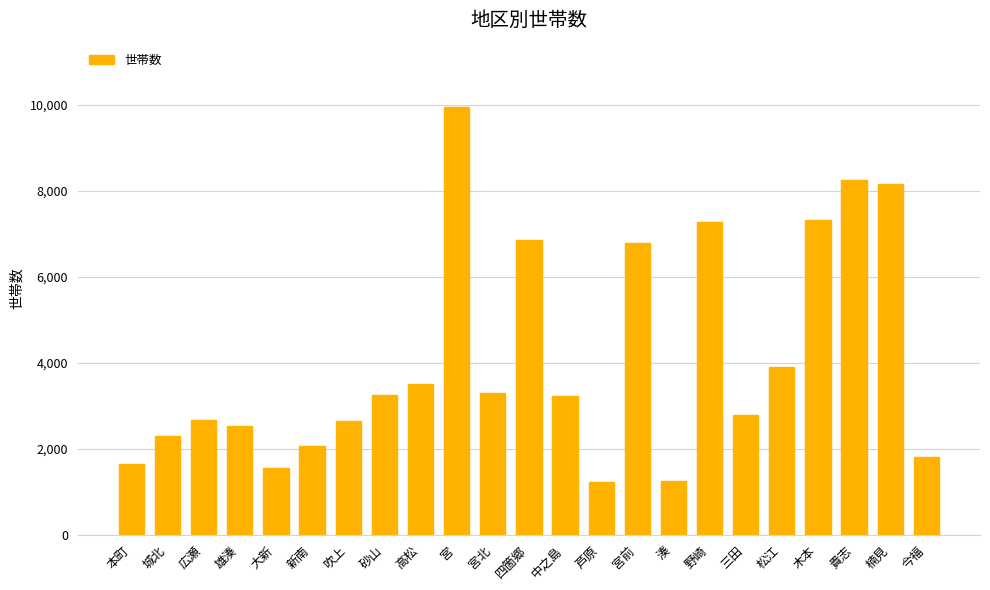

What is the sum of all values?

94182